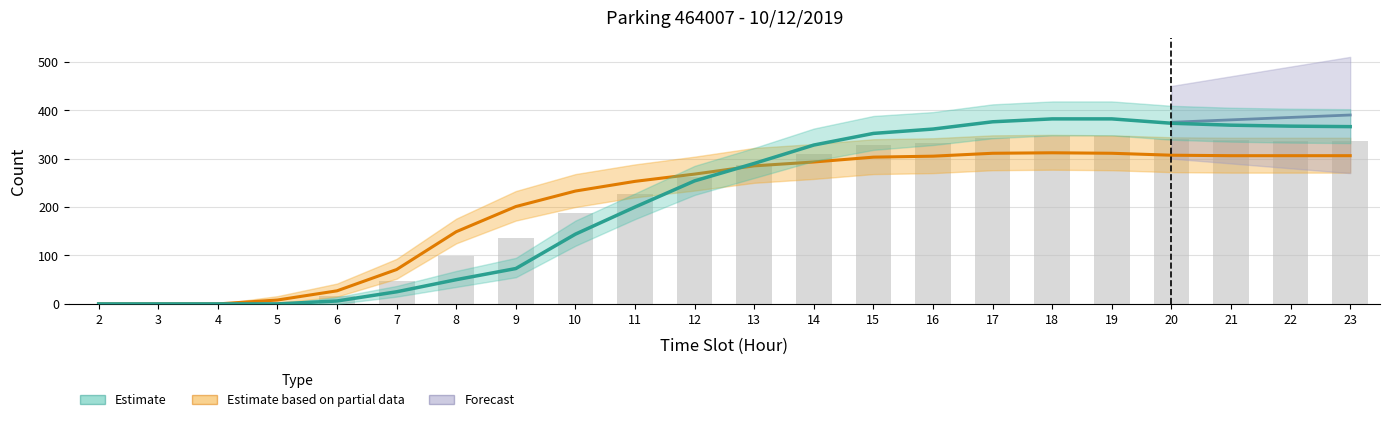

At which category is the sum across all series the highest?

18